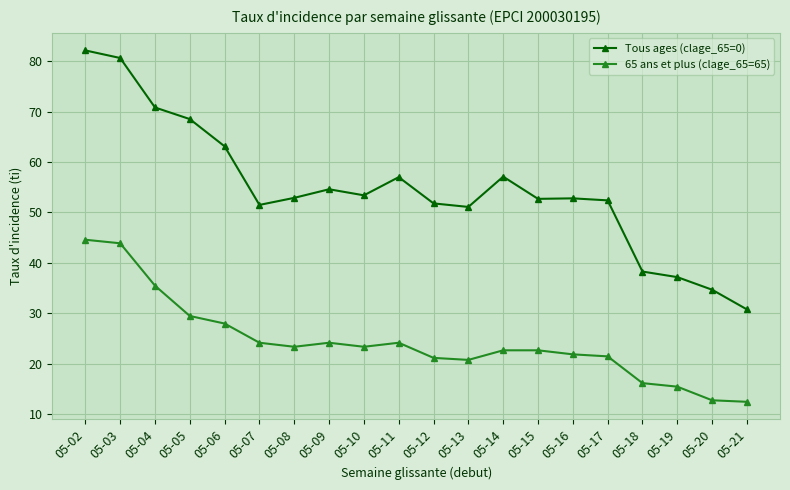

Rank the series by their maximum value, from lowest to highest.

65 ans et plus (clage_65=65), Tous ages (clage_65=0)